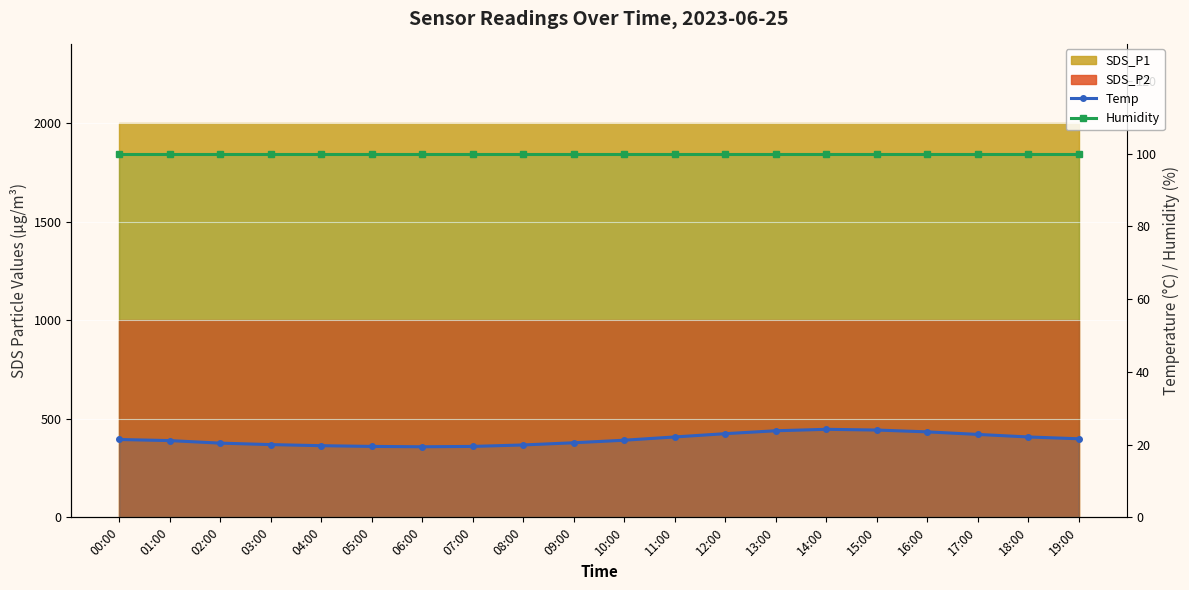

Reading left to right, extract all data points from this chart.

Temp: 21.4	21.1	20.4	20.0	19.7	19.5	19.4	19.5	19.9	20.5	21.2	22.1	23.0	23.8	24.2	24.0	23.5	22.8	22.1	21.6
Humidity: 99.9	99.9	99.9	99.9	99.9	99.9	99.9	99.9	99.9	99.9	99.9	99.9	99.9	99.9	99.9	99.9	99.9	99.9	99.9	99.9